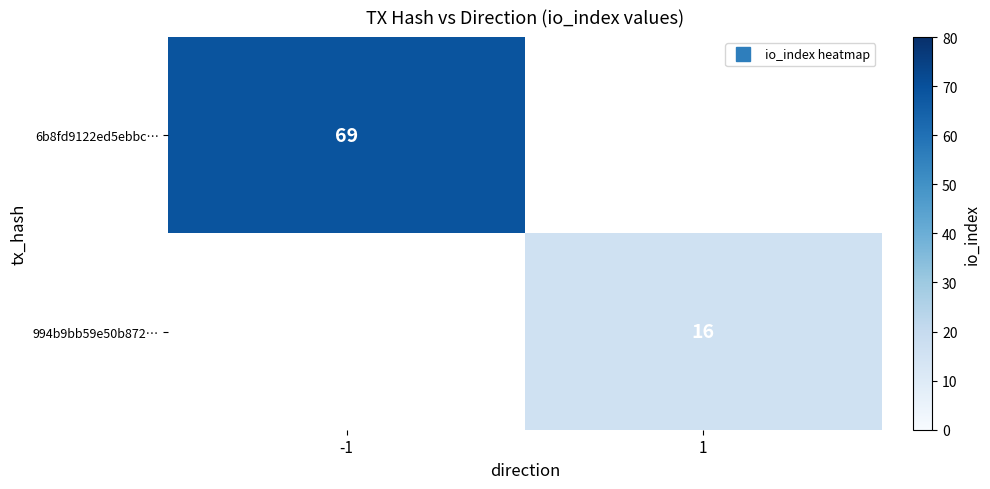

How many positive values does the 6b8fd9122ed5ebbc… series have?

1